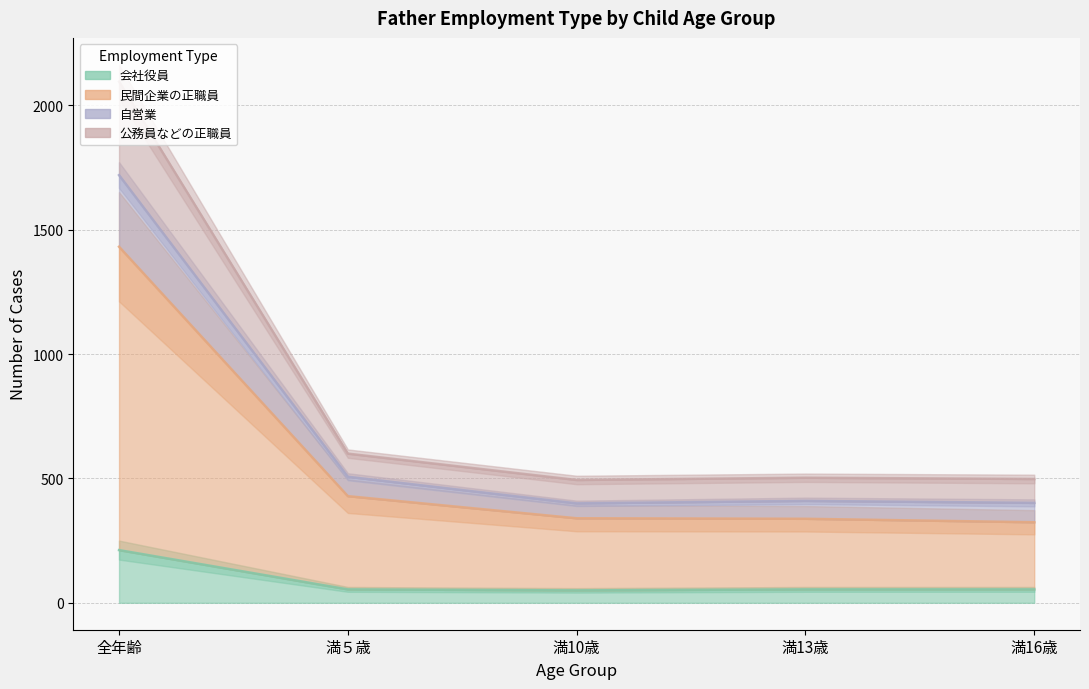

Reading right to left, what are all the values shown in this chart?

会社役員: 54	54	50	54	212
民間企業の正職員: 324	338	340	429	1432
自営業: 402	410	400	507	1720
公務員などの正職員: 498	503	494	600	2096